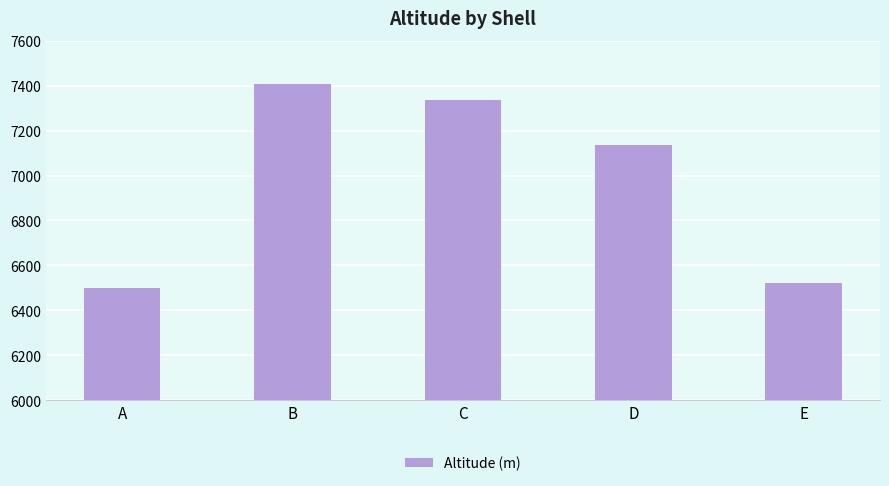

Reading left to right, list all the values displayed in this chart.

6499	7408	7338	7134	6520